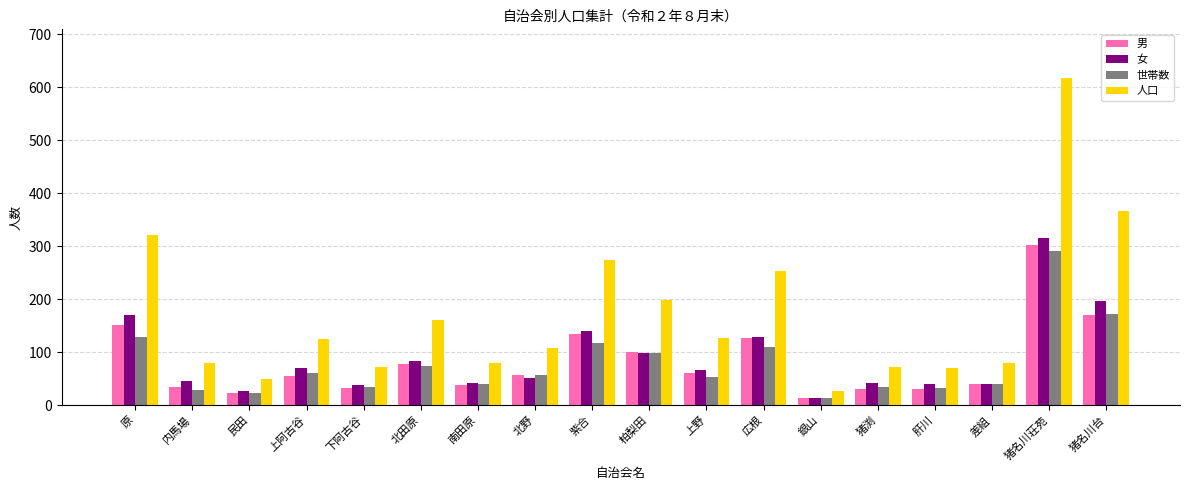

Is it true that 男 equals 38 at 上野?

False